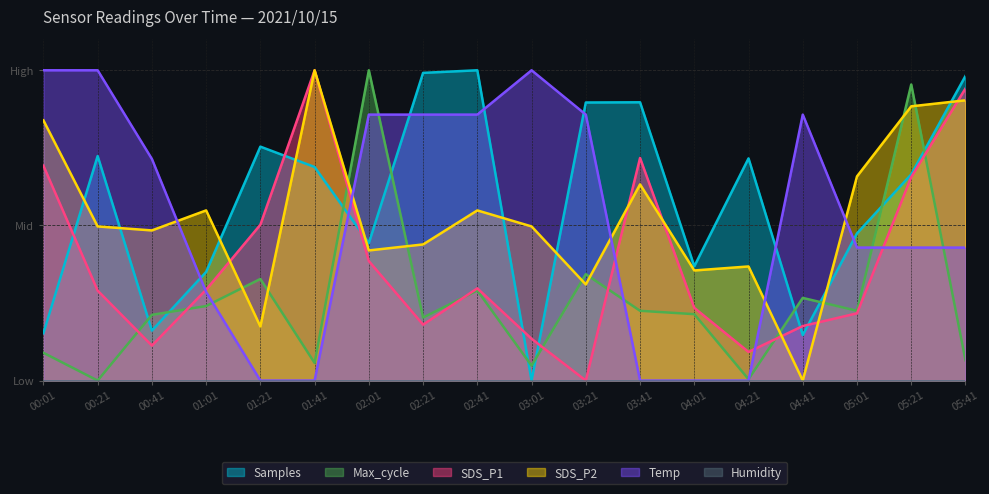

True or false: Temp has more than 2 interior local peaks.

False